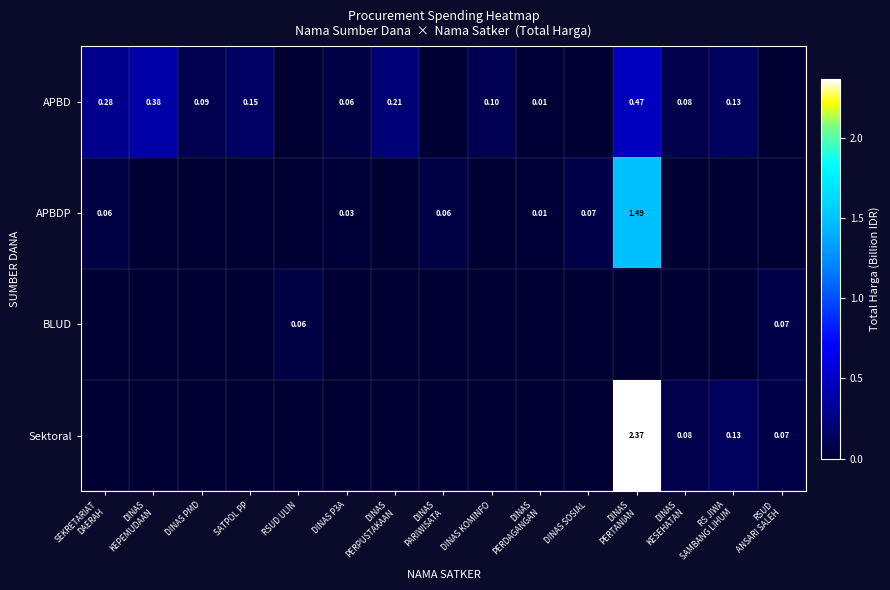

List the labels in order of APBDP value, largest first.

DINAS PERTANIAN, DINAS SOSIAL, DINAS PARIWISATA, SEKRETARIAT DAERAH, DINAS P3A, DINAS PERDAGANGAN, DINAS KEPEMUDAAN, DINAS PMD, SATPOL PP, RSUD ULIN, DINAS PERPUSTAKAAN, DINAS KOMINFO, DINAS KESEHATAN, RS JIWA SAMBANG LIHUM, RSUD ANSARI SALEH